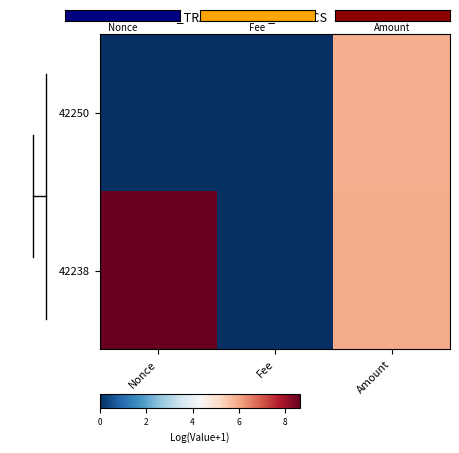

Rank the series at Fee from lowest to highest value.

42250, 42238